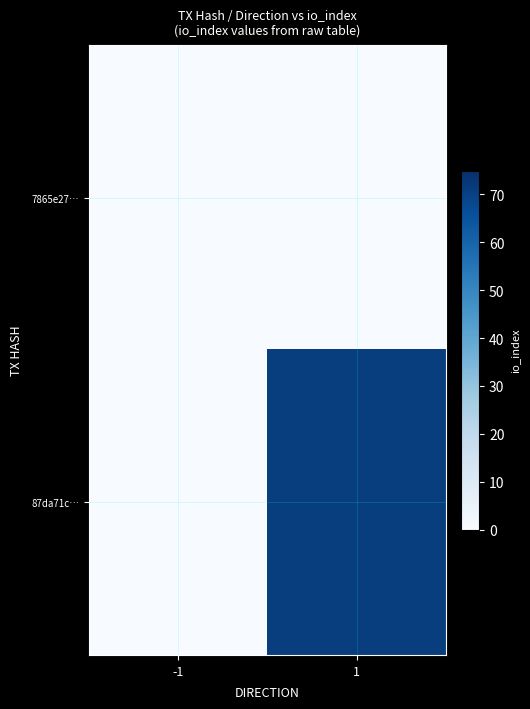

Which series has the largest total across all categories?

87da71c…